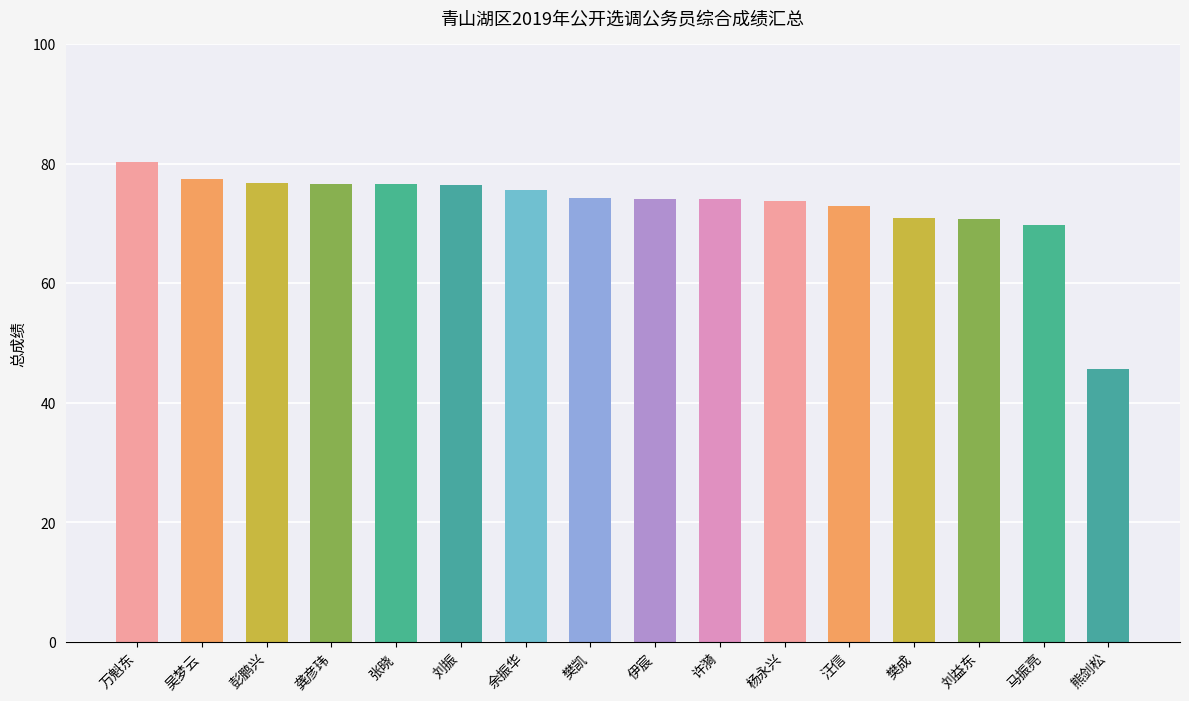

At which label does the data first exceed 74?

万魁东